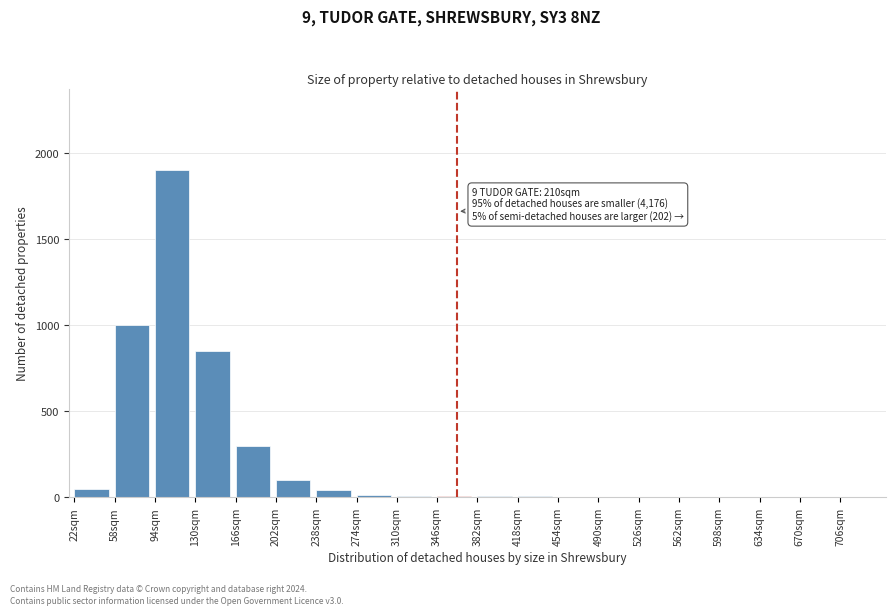

Between 202sqm and 130sqm, which is larger?

130sqm